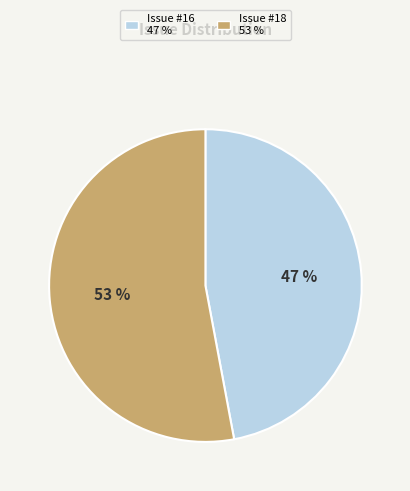

To the nearest percent, what is the average slice percentage?

50%